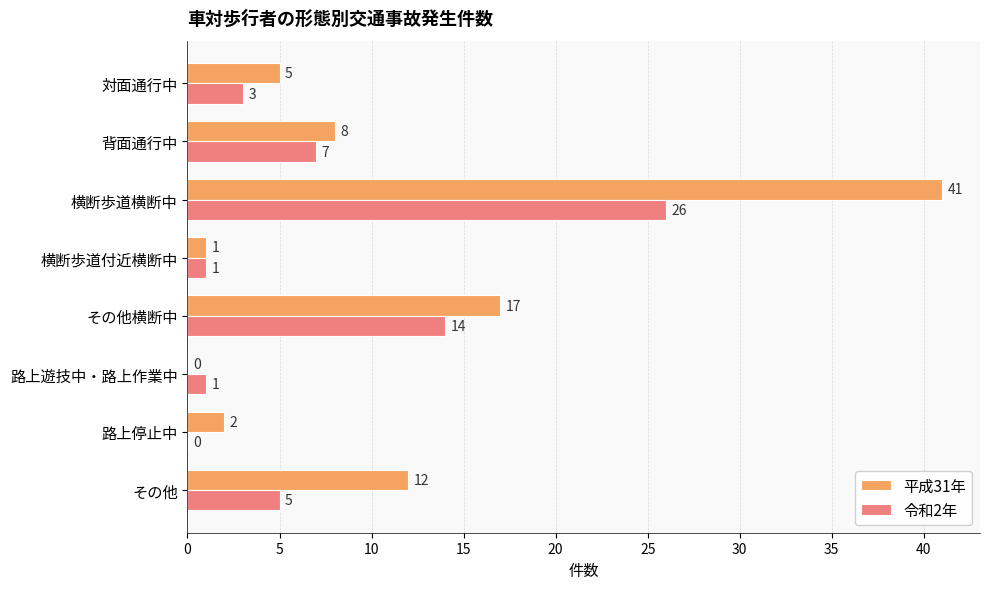

Where is 平成31年 nearest to the value 20?

その他横断中